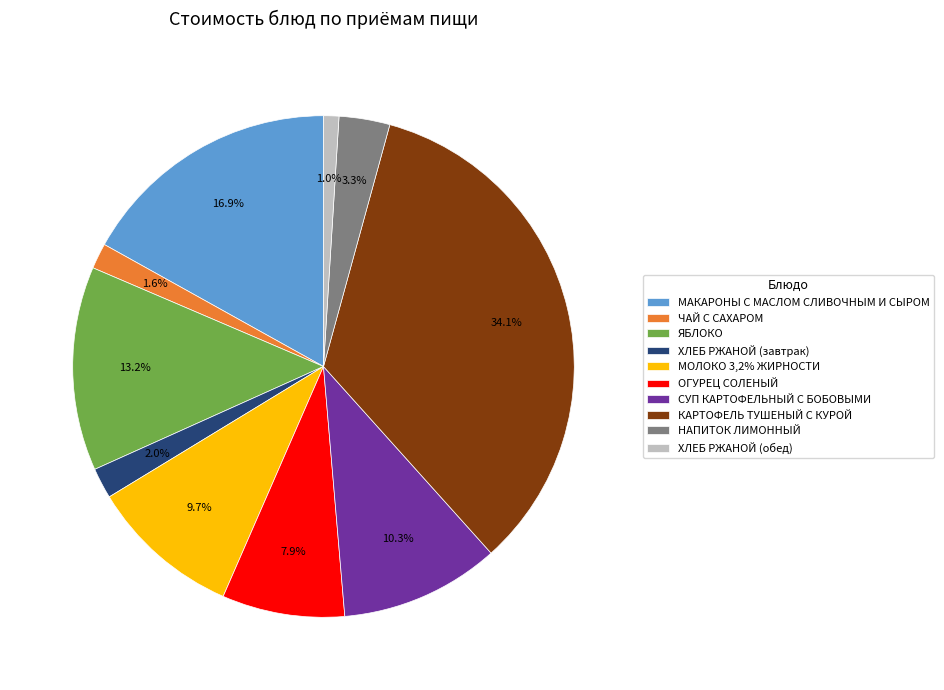

What percentage is the ОГУРЕЦ СОЛЕНЫЙ slice, to the nearest percent?

8%